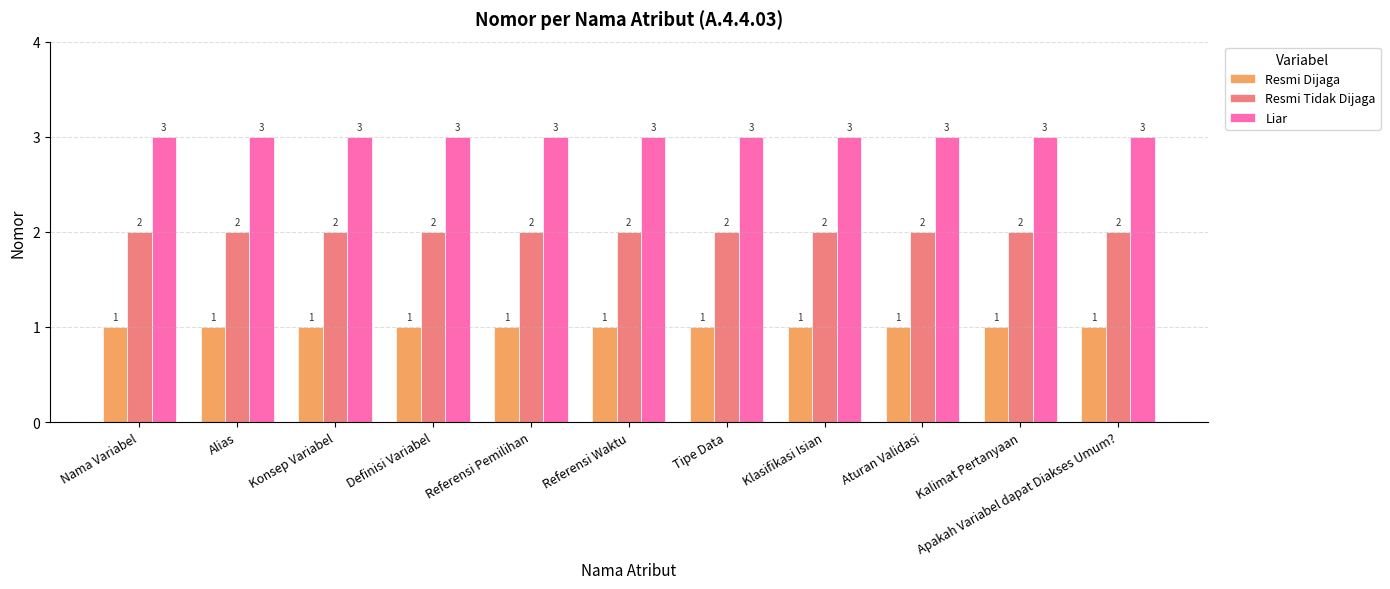

True or false: Resmi Dijaga has a value of 1 at Tipe Data.

True